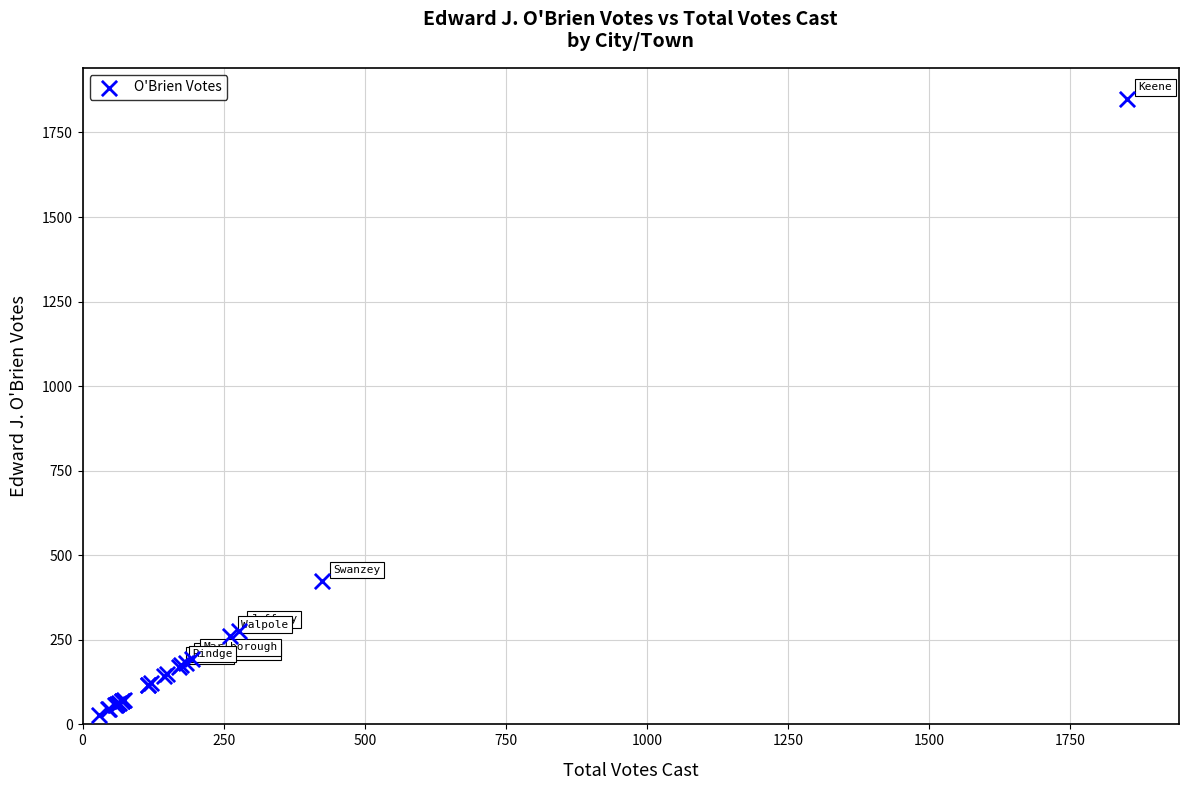

What Y value in the scatter plot is closest to 939?

423